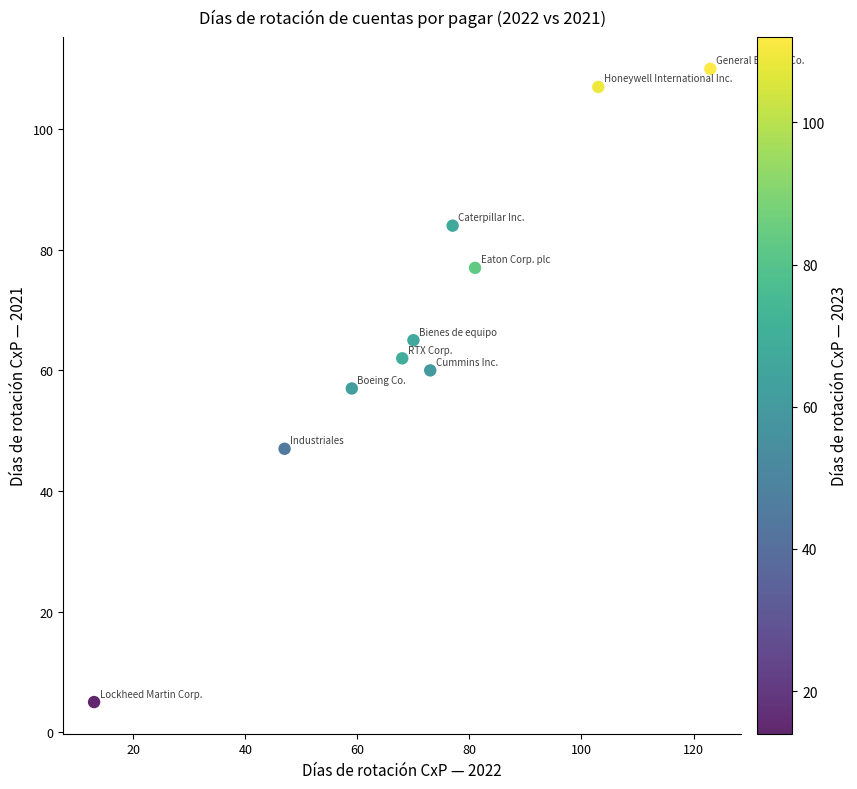

What is the range of X values (max minus min)?

110